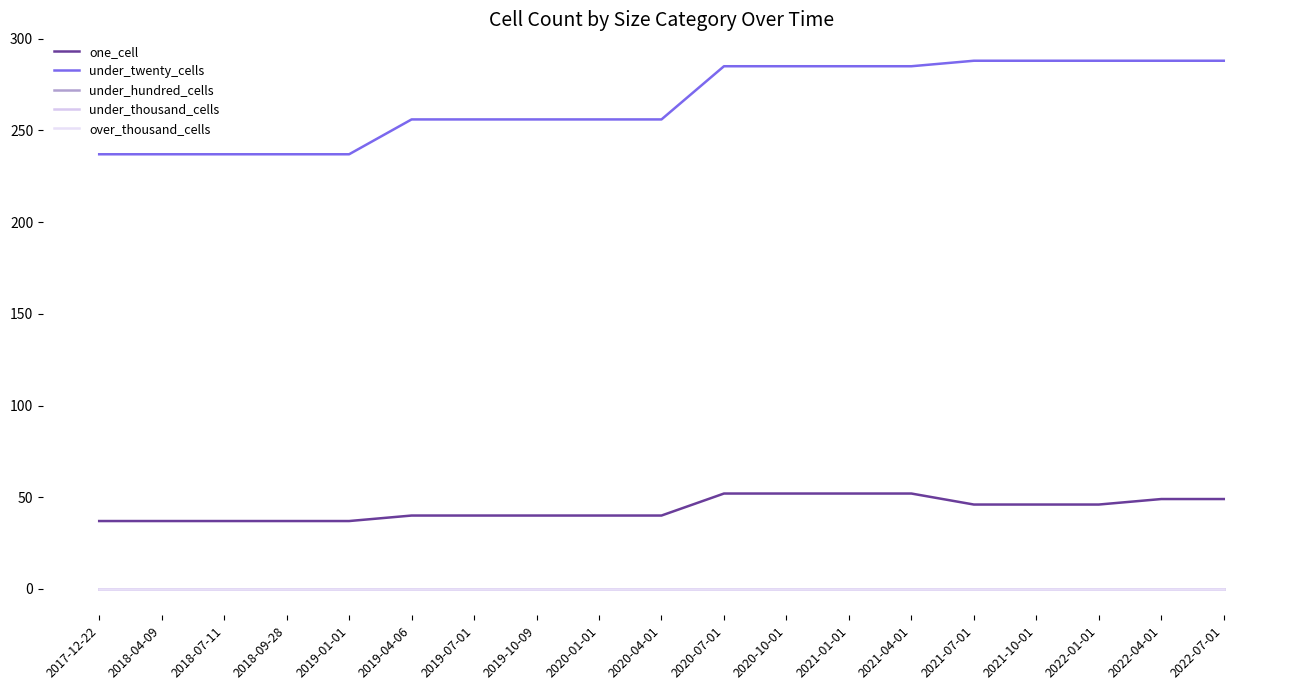

What is the sum of all one_cell values?

829